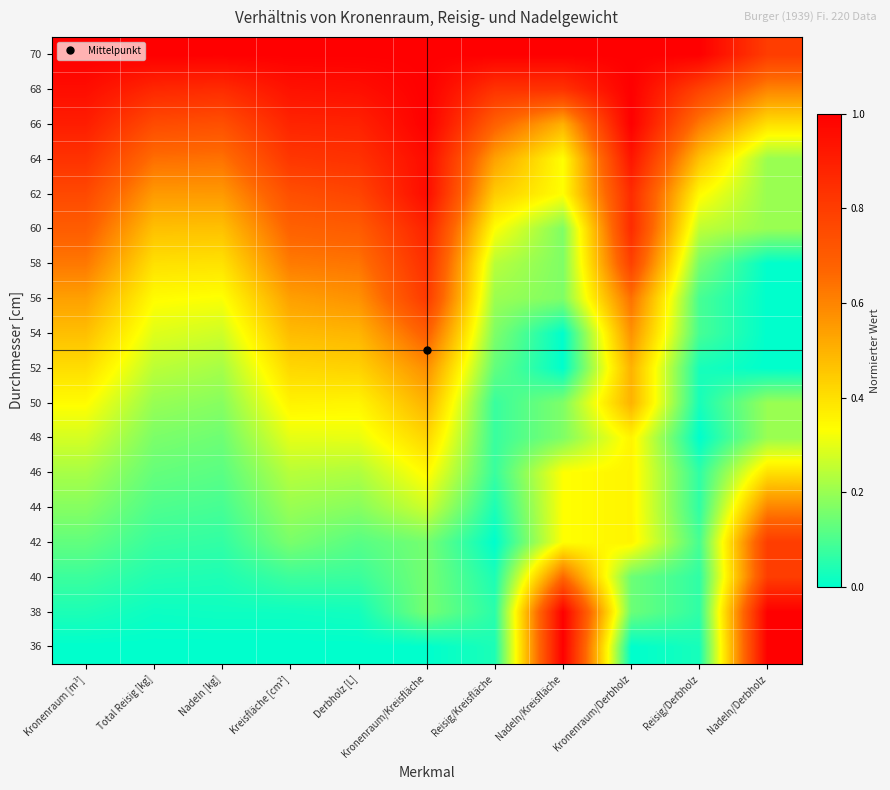

Reading left to right, what are all the values shown in this chart?

36: Kronenraum [m³]=0.0	Total Reisig [kg]=0.0	Nadeln [kg]=0.0	Kreisfläche [cm²]=0.0	Derbholz [L]=0.0	Kronenraum/Kreisfläche=0.0	Reisig/Kreisfläche=0.0	Nadeln/Kreisfläche=1.0	Kronenraum/Derbholz=0.0	Reisig/Derbholz=0.0	Nadeln/Derbholz=1.0
38: Kronenraum [m³]=0.0	Total Reisig [kg]=0.0	Nadeln [kg]=0.0	Kreisfläche [cm²]=0.0	Derbholz [L]=0.0	Kronenraum/Kreisfläche=0.2	Reisig/Kreisfläche=0.1	Nadeln/Kreisfläche=1.0	Kronenraum/Derbholz=0.1	Reisig/Derbholz=0.1	Nadeln/Derbholz=1.0
40: Kronenraum [m³]=0.1	Total Reisig [kg]=0.0	Nadeln [kg]=0.0	Kreisfläche [cm²]=0.1	Derbholz [L]=0.1	Kronenraum/Kreisfläche=0.2	Reisig/Kreisfläche=0.0	Nadeln/Kreisfläche=0.7	Kronenraum/Derbholz=0.1	Reisig/Derbholz=0.1	Nadeln/Derbholz=0.8
42: Kronenraum [m³]=0.1	Total Reisig [kg]=0.1	Nadeln [kg]=0.1	Kreisfläche [cm²]=0.2	Derbholz [L]=0.1	Kronenraum/Kreisfläche=0.2	Reisig/Kreisfläche=0.0	Nadeln/Kreisfläche=0.3	Kronenraum/Derbholz=0.4	Reisig/Derbholz=0.1	Nadeln/Derbholz=0.8
44: Kronenraum [m³]=0.2	Total Reisig [kg]=0.1	Nadeln [kg]=0.1	Kreisfläche [cm²]=0.2	Derbholz [L]=0.2	Kronenraum/Kreisfläche=0.3	Reisig/Kreisfläche=0.0	Nadeln/Kreisfläche=0.3	Kronenraum/Derbholz=0.4	Reisig/Derbholz=0.1	Nadeln/Derbholz=0.6
46: Kronenraum [m³]=0.2	Total Reisig [kg]=0.1	Nadeln [kg]=0.1	Kreisfläche [cm²]=0.2	Derbholz [L]=0.2	Kronenraum/Kreisfläche=0.3	Reisig/Kreisfläche=0.1	Nadeln/Kreisfläche=0.3	Kronenraum/Derbholz=0.4	Reisig/Derbholz=0.1	Nadeln/Derbholz=0.4
48: Kronenraum [m³]=0.3	Total Reisig [kg]=0.2	Nadeln [kg]=0.1	Kreisfläche [cm²]=0.3	Derbholz [L]=0.3	Kronenraum/Kreisfläche=0.4	Reisig/Kreisfläche=0.1	Nadeln/Kreisfläche=0.2	Kronenraum/Derbholz=0.4	Reisig/Derbholz=0.0	Nadeln/Derbholz=0.2
50: Kronenraum [m³]=0.3	Total Reisig [kg]=0.2	Nadeln [kg]=0.2	Kreisfläche [cm²]=0.4	Derbholz [L]=0.4	Kronenraum/Kreisfläche=0.5	Reisig/Kreisfläche=0.1	Nadeln/Kreisfläche=0.2	Kronenraum/Derbholz=0.5	Reisig/Derbholz=0.0	Nadeln/Derbholz=0.2
52: Kronenraum [m³]=0.4	Total Reisig [kg]=0.2	Nadeln [kg]=0.2	Kreisfläche [cm²]=0.4	Derbholz [L]=0.4	Kronenraum/Kreisfläche=0.6	Reisig/Kreisfläche=0.1	Nadeln/Kreisfläche=0.0	Kronenraum/Derbholz=0.5	Reisig/Derbholz=0.0	Nadeln/Derbholz=0.0
54: Kronenraum [m³]=0.5	Total Reisig [kg]=0.3	Nadeln [kg]=0.3	Kreisfläche [cm²]=0.5	Derbholz [L]=0.5	Kronenraum/Kreisfläche=0.7	Reisig/Kreisfläche=0.2	Nadeln/Kreisfläche=0.0	Kronenraum/Derbholz=0.6	Reisig/Derbholz=0.1	Nadeln/Derbholz=0.0
56: Kronenraum [m³]=0.5	Total Reisig [kg]=0.3	Nadeln [kg]=0.3	Kreisfläche [cm²]=0.5	Derbholz [L]=0.6	Kronenraum/Kreisfläche=0.8	Reisig/Kreisfläche=0.2	Nadeln/Kreisfläche=0.2	Kronenraum/Derbholz=0.6	Reisig/Derbholz=0.1	Nadeln/Derbholz=0.0
58: Kronenraum [m³]=0.6	Total Reisig [kg]=0.4	Nadeln [kg]=0.4	Kreisfläche [cm²]=0.6	Derbholz [L]=0.6	Kronenraum/Kreisfläche=0.8	Reisig/Kreisfläche=0.2	Nadeln/Kreisfläche=0.2	Kronenraum/Derbholz=0.8	Reisig/Derbholz=0.2	Nadeln/Derbholz=0.0
60: Kronenraum [m³]=0.7	Total Reisig [kg]=0.5	Nadeln [kg]=0.5	Kreisfläche [cm²]=0.7	Derbholz [L]=0.7	Kronenraum/Kreisfläche=0.9	Reisig/Kreisfläche=0.3	Nadeln/Kreisfläche=0.2	Kronenraum/Derbholz=0.9	Reisig/Derbholz=0.2	Nadeln/Derbholz=0.2
62: Kronenraum [m³]=0.8	Total Reisig [kg]=0.6	Nadeln [kg]=0.6	Kreisfläche [cm²]=0.7	Derbholz [L]=0.8	Kronenraum/Kreisfläche=1.0	Reisig/Kreisfläche=0.4	Nadeln/Kreisfläche=0.3	Kronenraum/Derbholz=0.9	Reisig/Derbholz=0.3	Nadeln/Derbholz=0.2
64: Kronenraum [m³]=0.8	Total Reisig [kg]=0.6	Nadeln [kg]=0.6	Kreisfläche [cm²]=0.8	Derbholz [L]=0.8	Kronenraum/Kreisfläche=1.0	Reisig/Kreisfläche=0.5	Nadeln/Kreisfläche=0.3	Kronenraum/Derbholz=0.9	Reisig/Derbholz=0.5	Nadeln/Derbholz=0.2
66: Kronenraum [m³]=0.9	Total Reisig [kg]=0.8	Nadeln [kg]=0.7	Kreisfläche [cm²]=0.9	Derbholz [L]=0.9	Kronenraum/Kreisfläche=1.0	Reisig/Kreisfläche=0.7	Nadeln/Kreisfläche=0.5	Kronenraum/Derbholz=1.0	Reisig/Derbholz=0.6	Nadeln/Derbholz=0.4
68: Kronenraum [m³]=1.0	Total Reisig [kg]=0.9	Nadeln [kg]=0.9	Kreisfläche [cm²]=0.9	Derbholz [L]=0.9	Kronenraum/Kreisfläche=1.0	Reisig/Kreisfläche=0.8	Nadeln/Kreisfläche=0.8	Kronenraum/Derbholz=1.0	Reisig/Derbholz=0.8	Nadeln/Derbholz=0.6
70: Kronenraum [m³]=1.0	Total Reisig [kg]=1.0	Nadeln [kg]=1.0	Kreisfläche [cm²]=1.0	Derbholz [L]=1.0	Kronenraum/Kreisfläche=1.0	Reisig/Kreisfläche=1.0	Nadeln/Kreisfläche=1.0	Kronenraum/Derbholz=1.0	Reisig/Derbholz=1.0	Nadeln/Derbholz=0.8